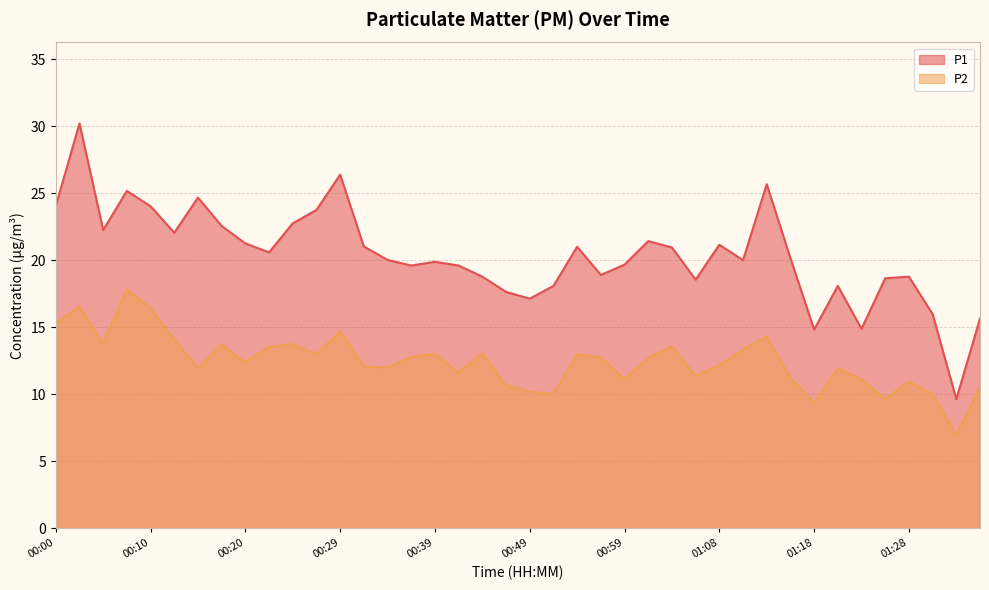

At how many categories does at least one series exceed 14?

39